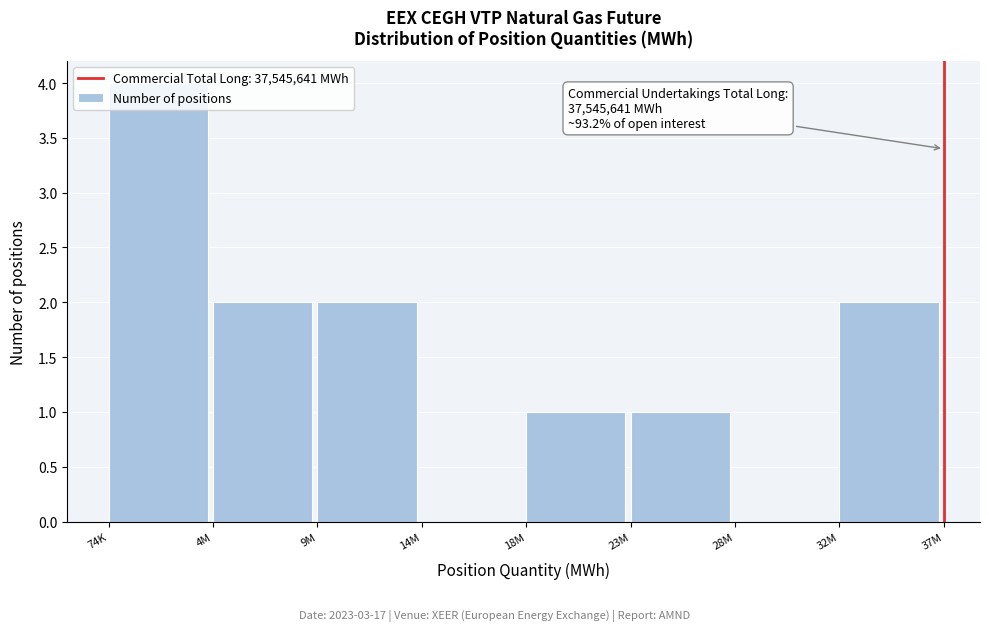

What is the sum of all values?

12